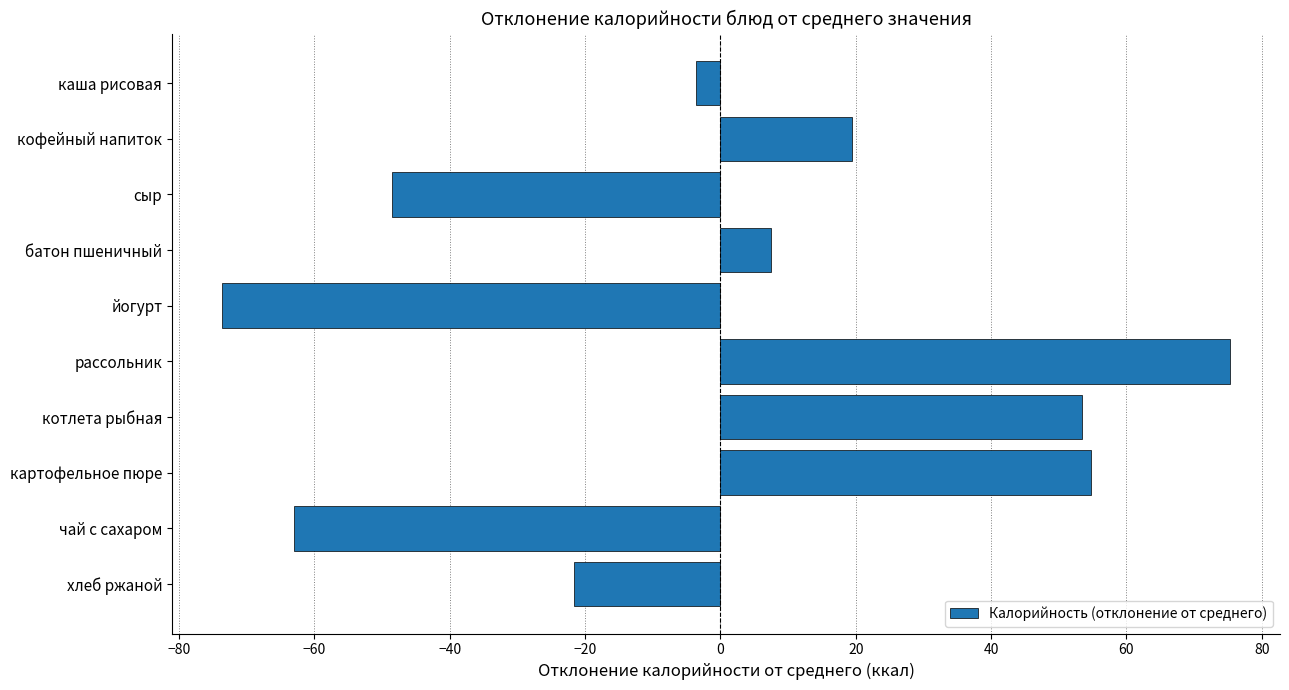

The chart shows a value of 19.4 at кофейный напиток. True or false?

True